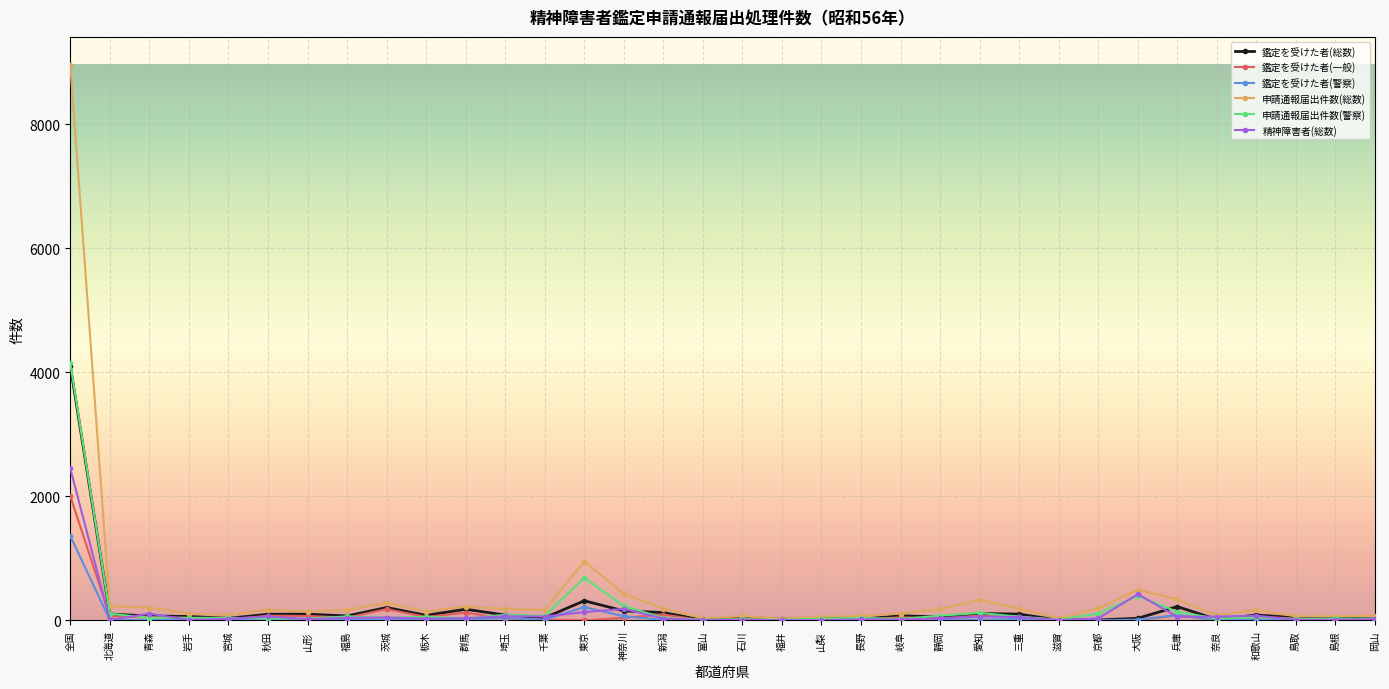

At which category does the chart reach its peak across all series?

全国